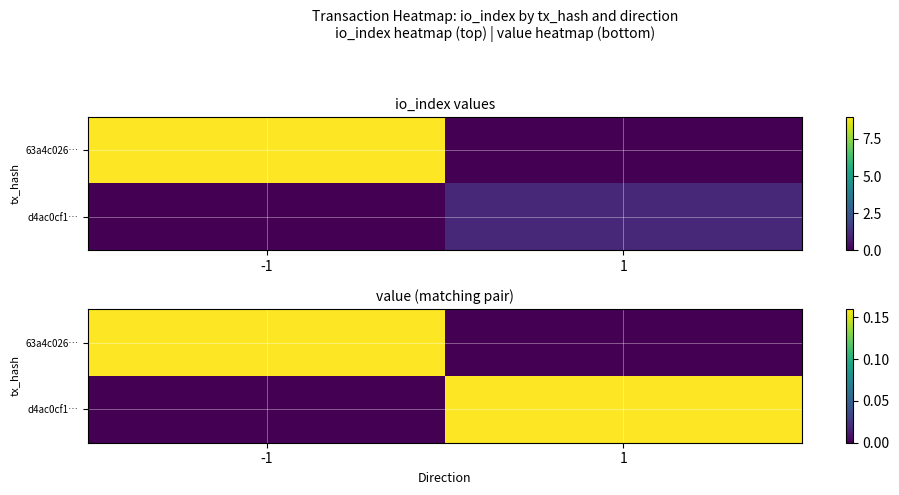

What value does the 63a4c026… series have at -1?

0.2